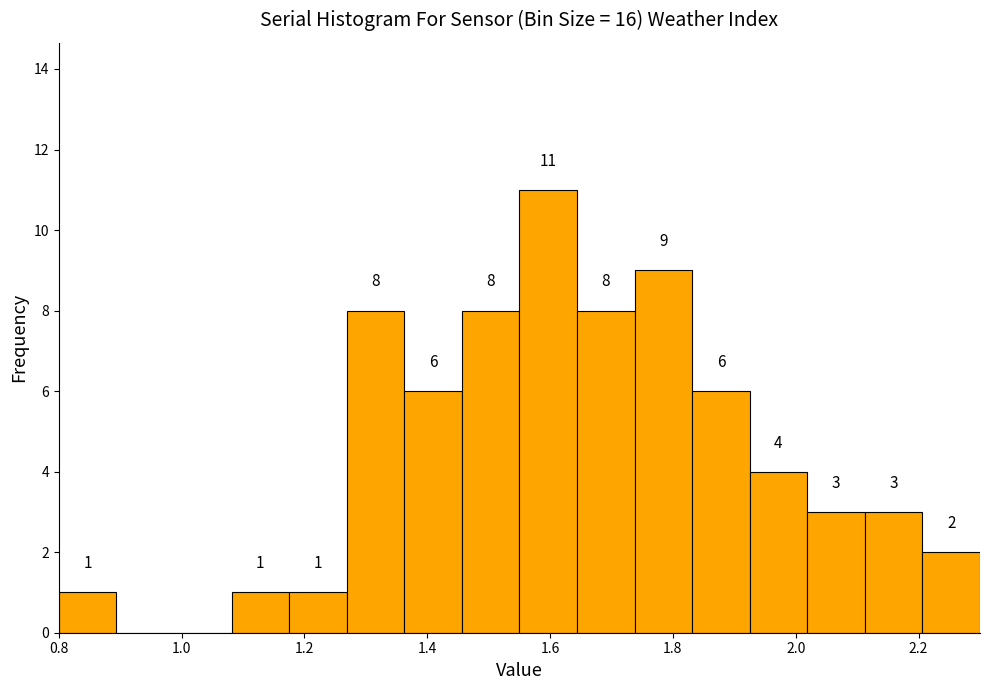

Over which range of the x-axis is the bar tallest?

1.56 to 1.64